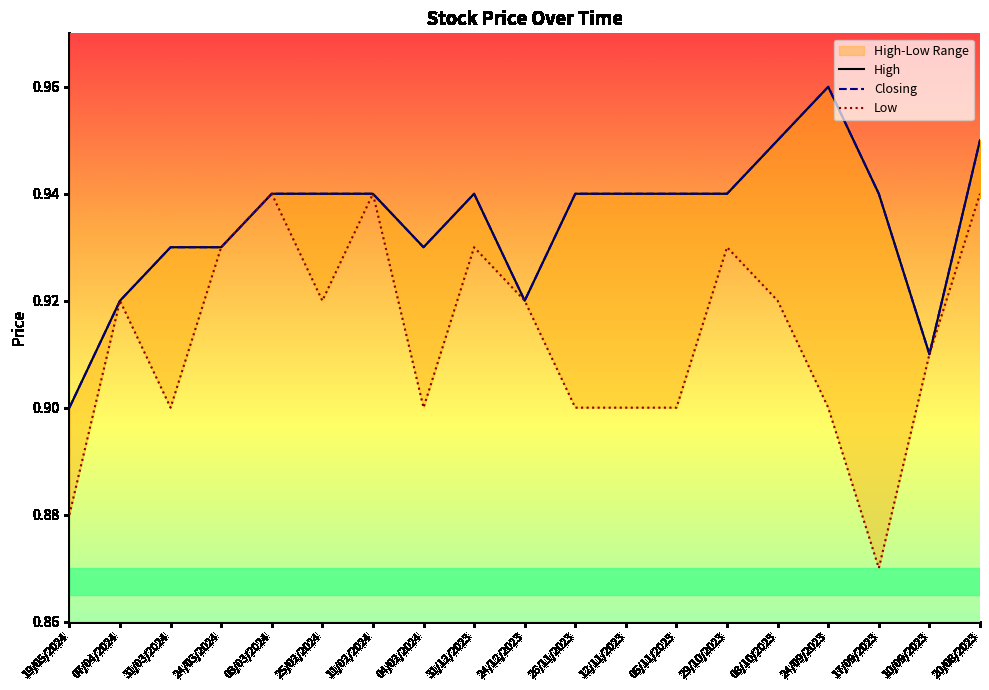

What is the average value of the Low series?

0.9